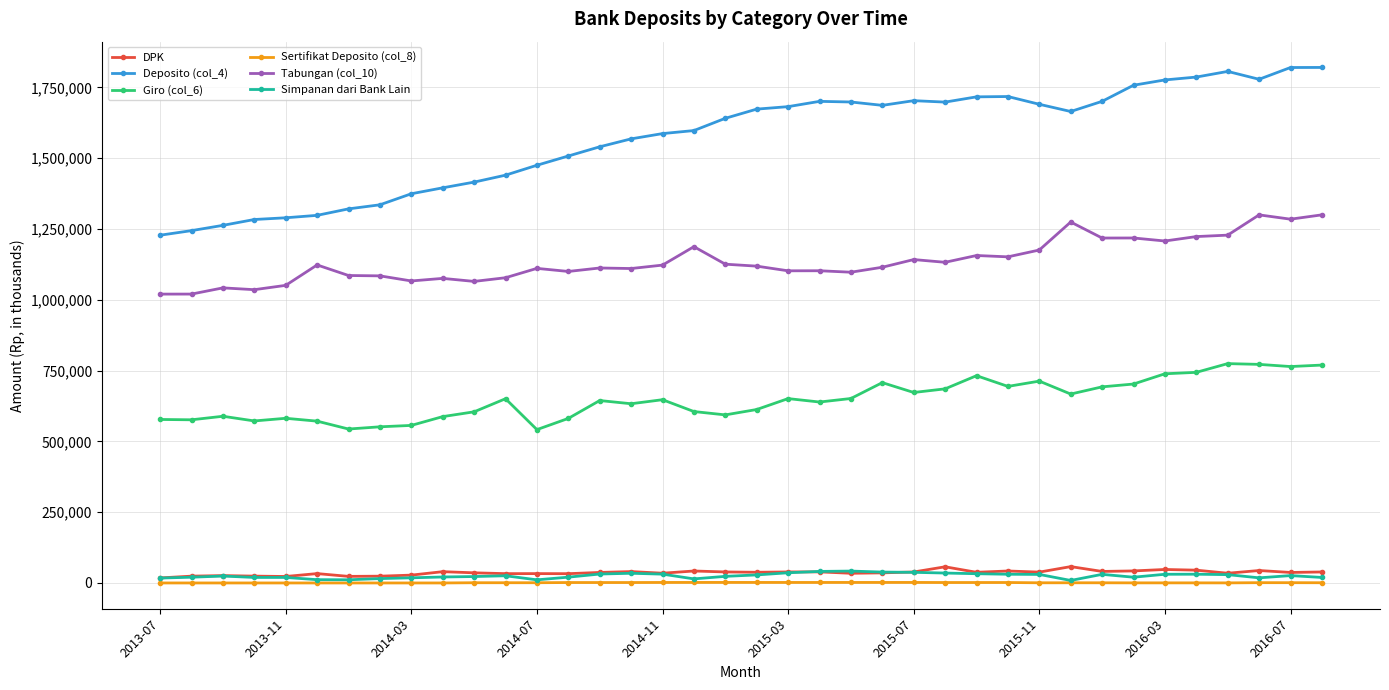

What is the maximum value shown in the chart?

1820406.8